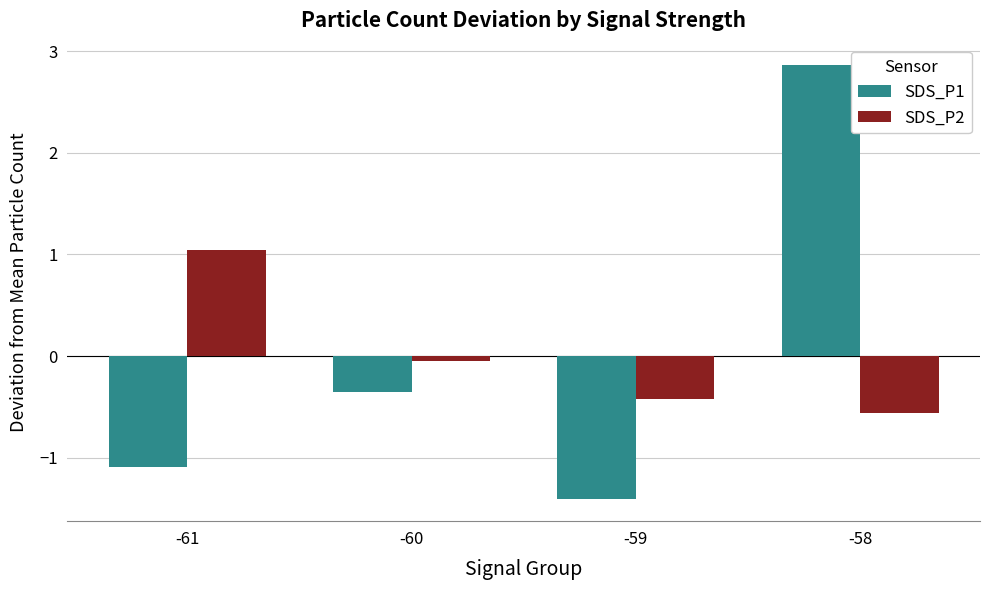

Which label corresponds to the smallest value in the chart?

-59